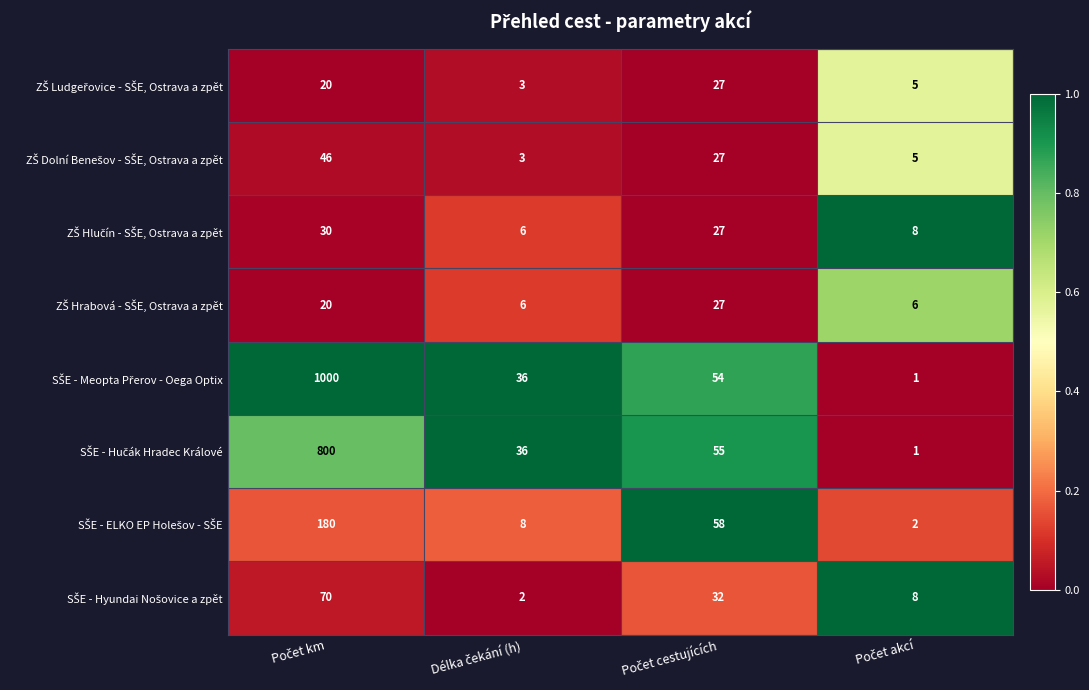

How many categories are shown in the chart?

4